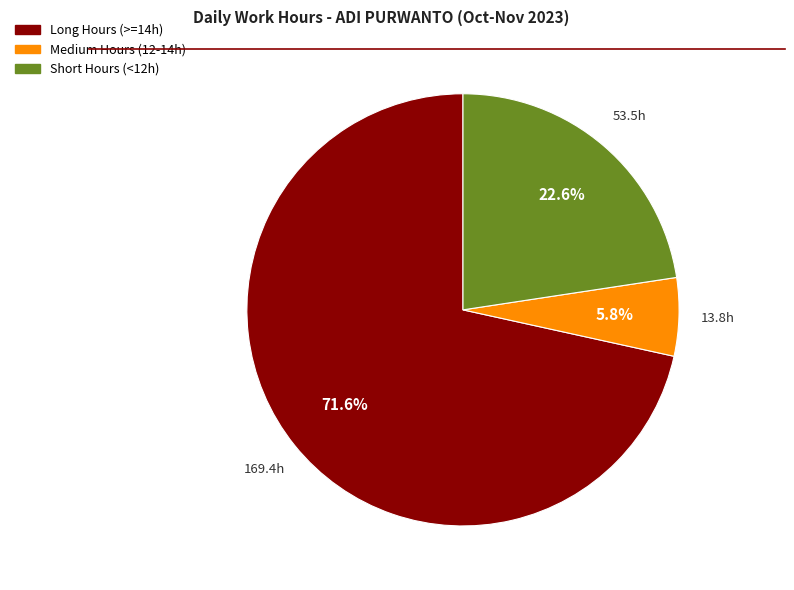

Is there a majority slice in this chart?

Yes